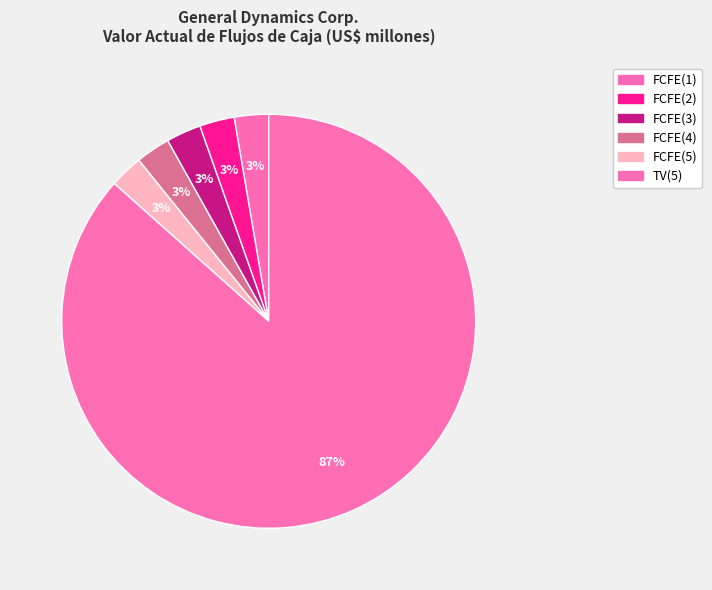

Is there any slice that represents more than half of the pie?

Yes